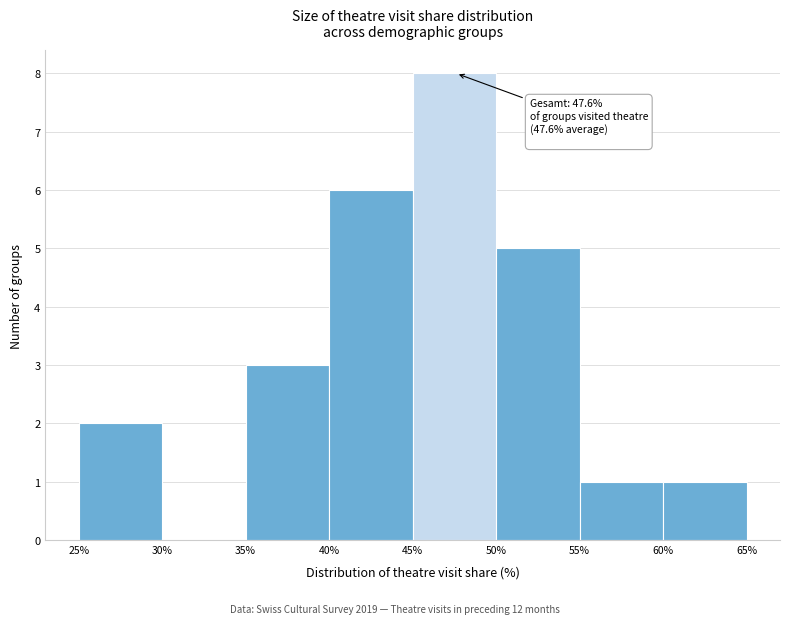

Over which range of the x-axis is the bar tallest?

45% to 50%